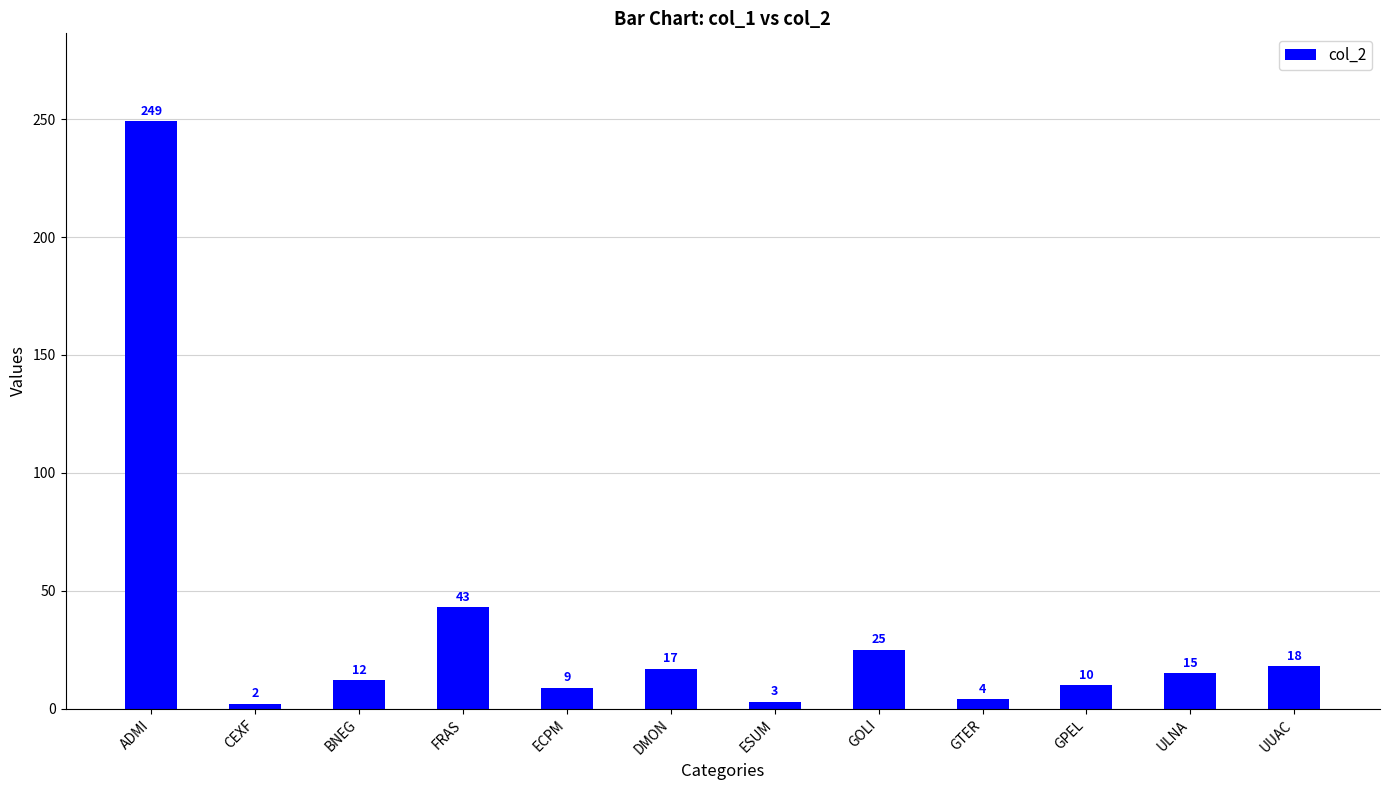

What is the maximum value shown in the chart?

249